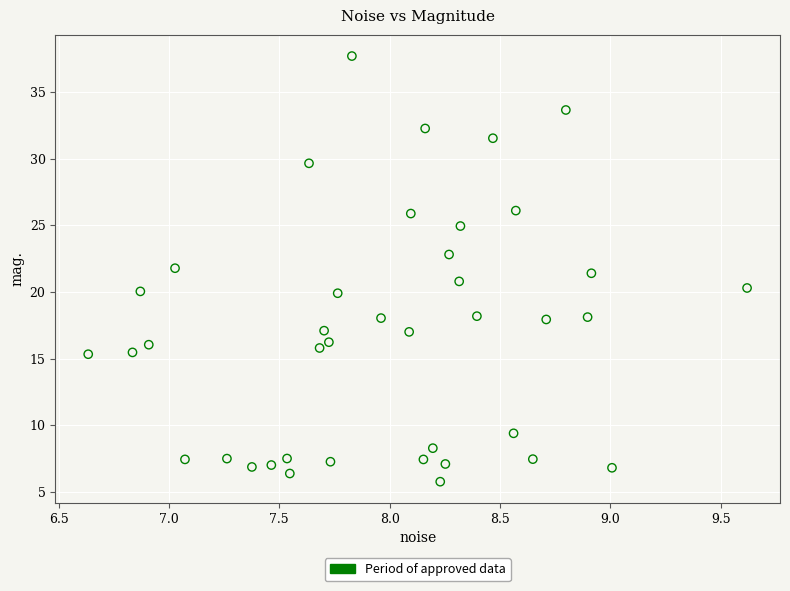

What is the range of X values (max minus min)?

3.0